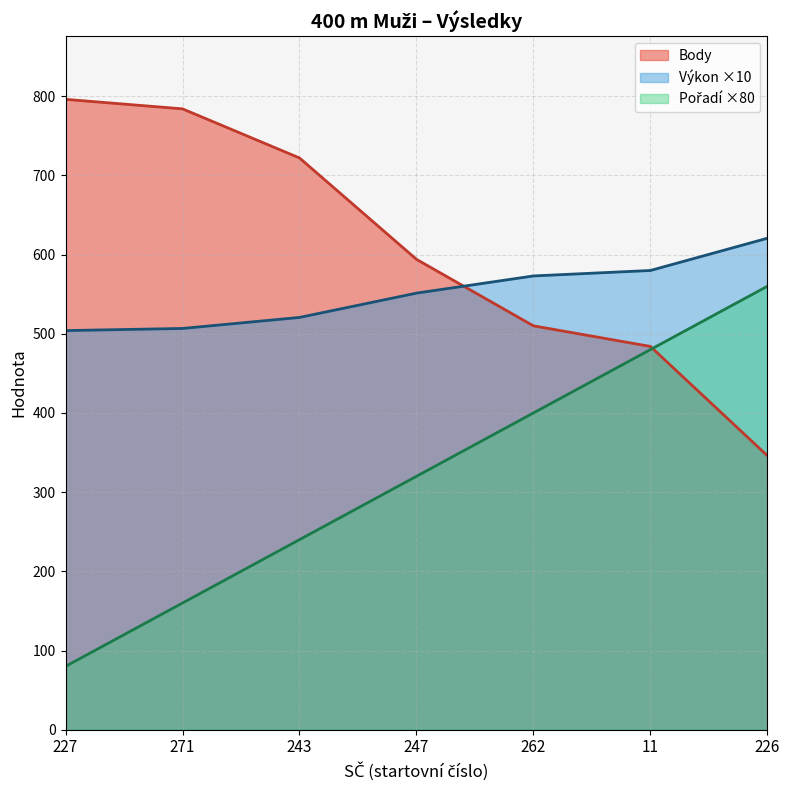

List the series in order of their peak value, highest first.

Body, Výkon, Pořadí